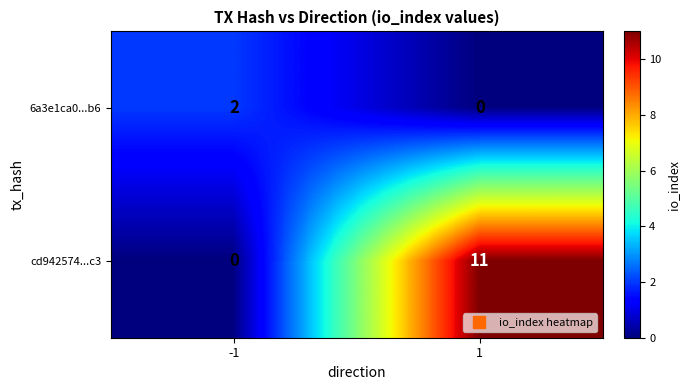

Reading left to right, transcribe all the data shown in this chart.

6a3e1ca0...b6: -1=2	1=0
cd942574...c3: -1=0	1=11